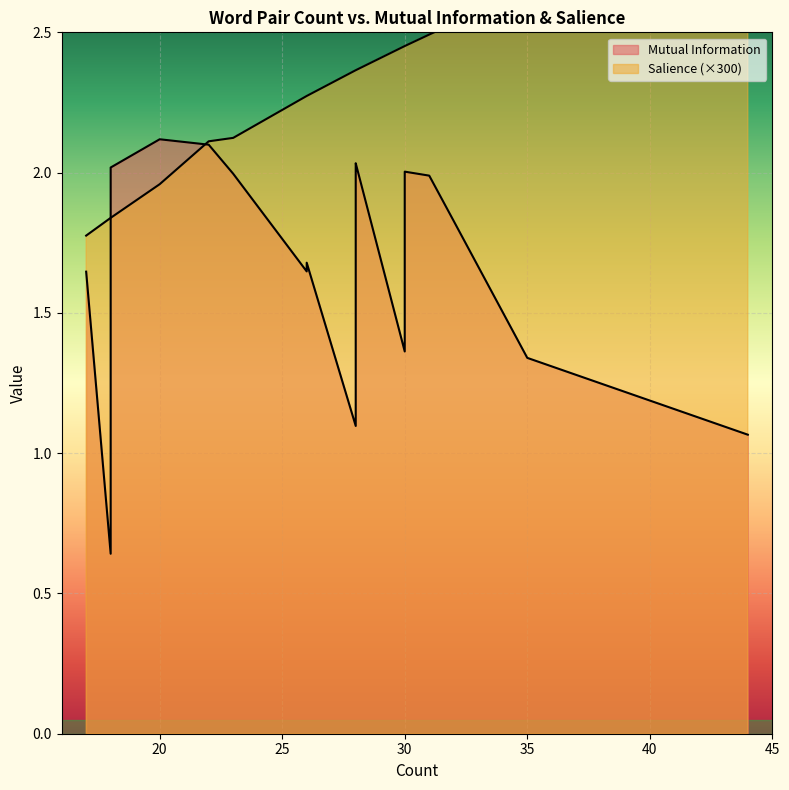

Which series has the largest range (max minus min)?

Mutual Information